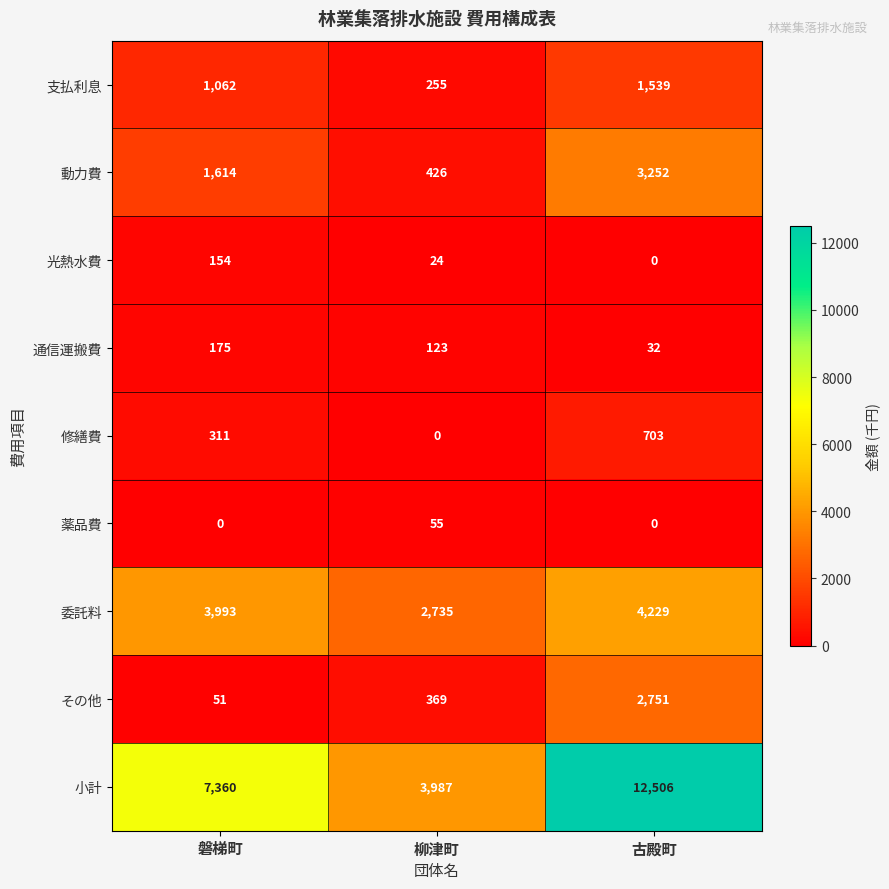

Which series has the largest total across all categories?

小計